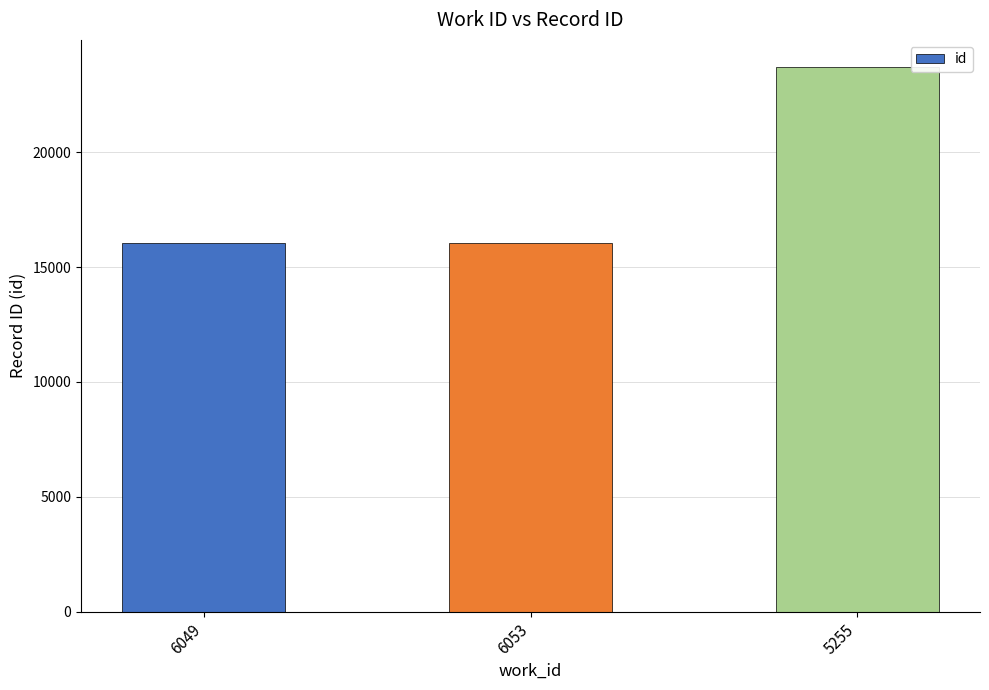

What is the difference between the maximum and minimum values?

7662